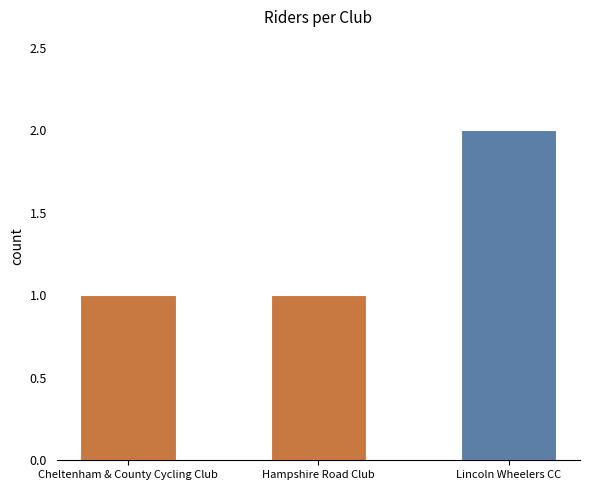

The chart shows a value of 1 at Hampshire Road Club. True or false?

True